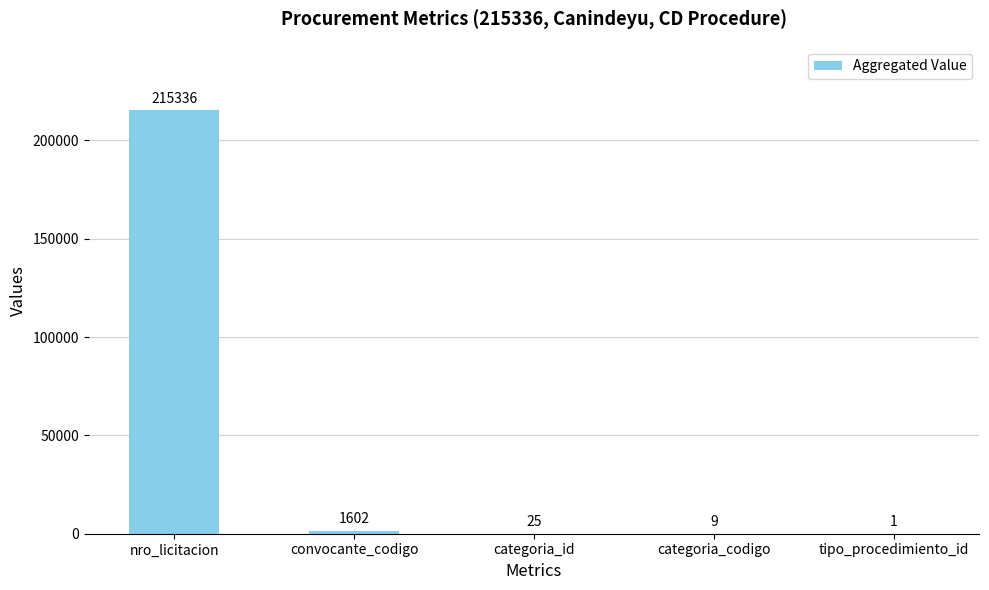

Reading left to right, extract all data points from this chart.

nro_licitacion=215336	convocante_codigo=1602	categoria_id=25	categoria_codigo=9	tipo_procedimiento_id=1